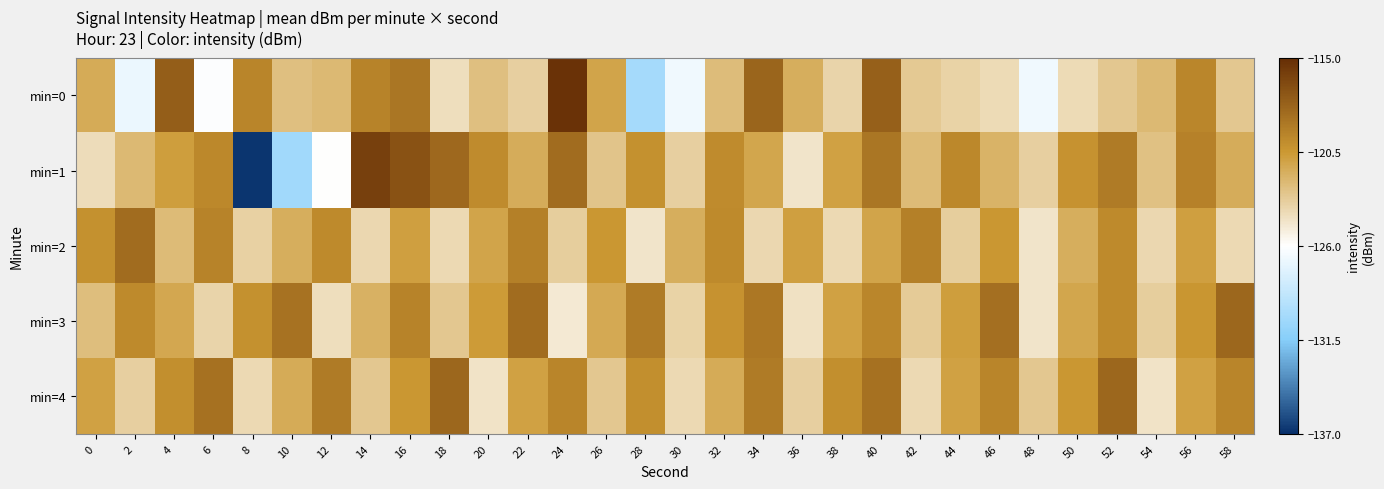

What is the difference between the highest and lowest values at 36?

3.7